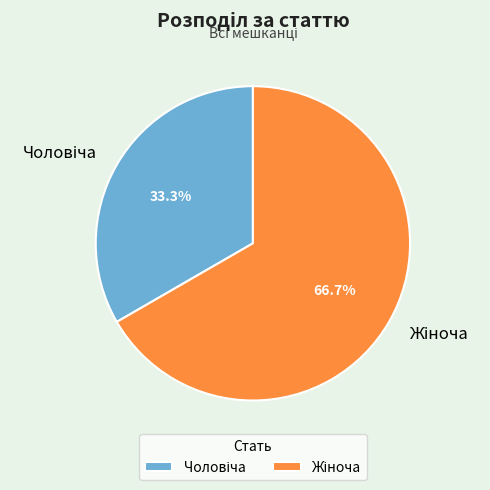

Is there a majority slice in this chart?

Yes